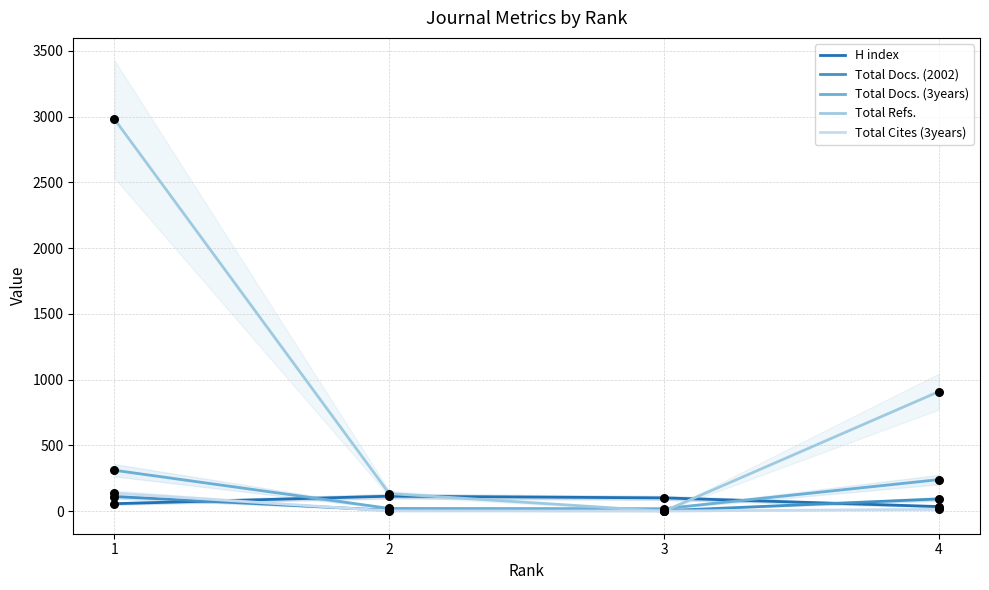

Which series reaches the minimum Y coordinate?

Total Refs.